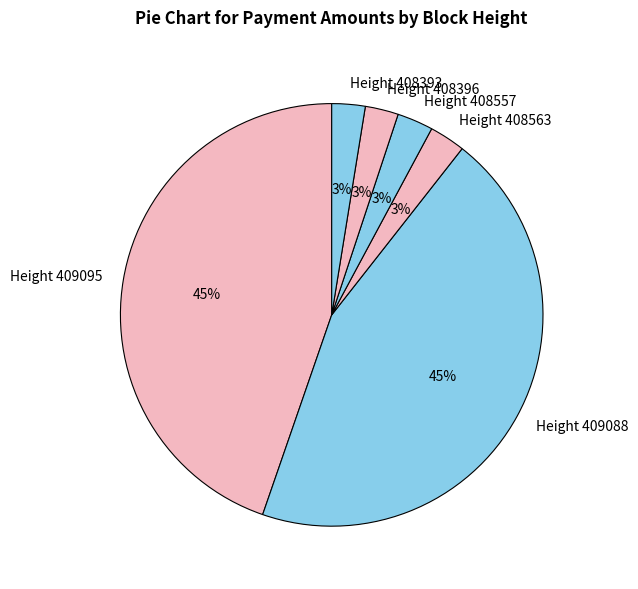

Does Height 408563 account for over 50% of the chart?

No